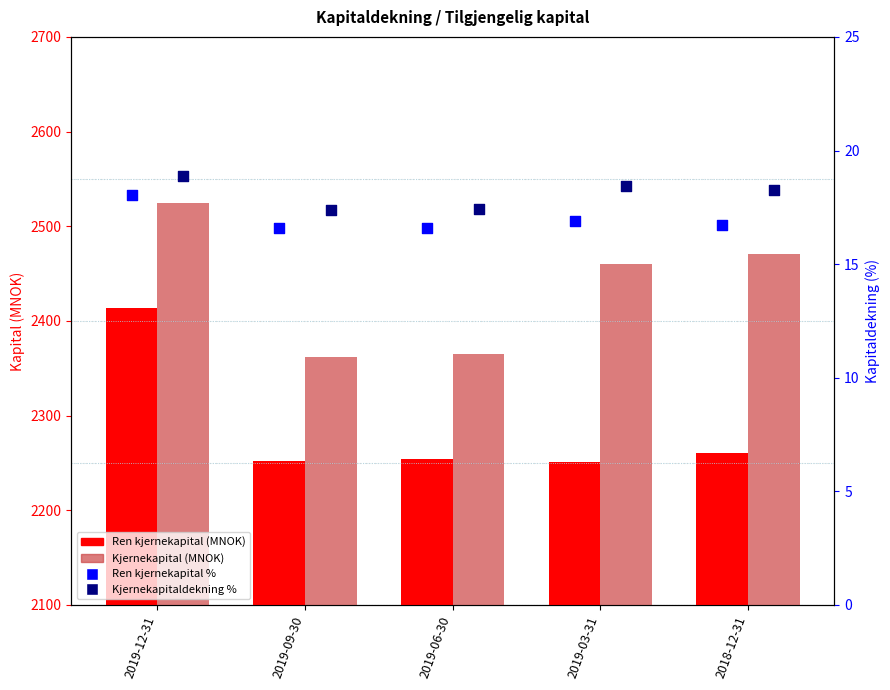

Is the value of Ren kjernekapital % at 2019-03-31 greater than the value of Kjernekapital (MNOK) at 2019-12-31?

No